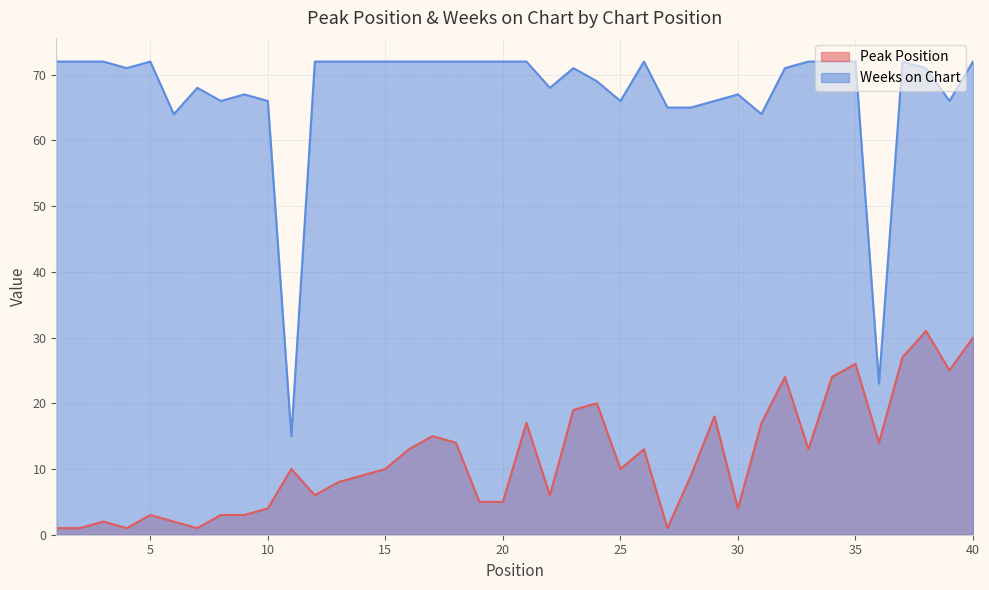

How many lines are shown in the chart?

2